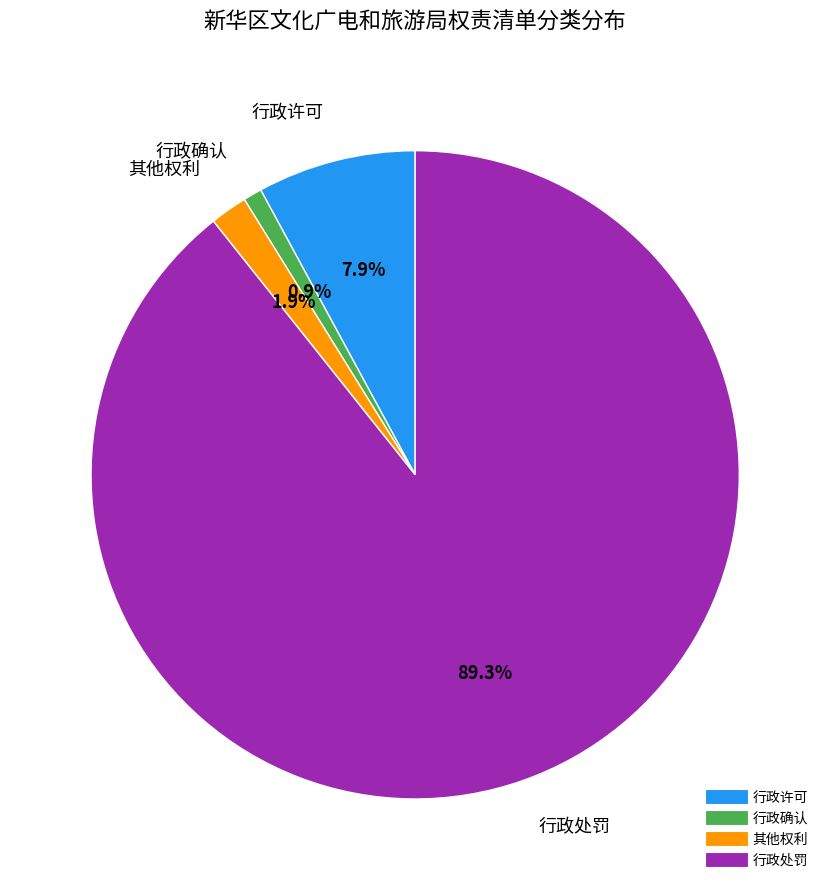

Do 行政处罚 and 其他权利 together represent more than half of the pie?

Yes